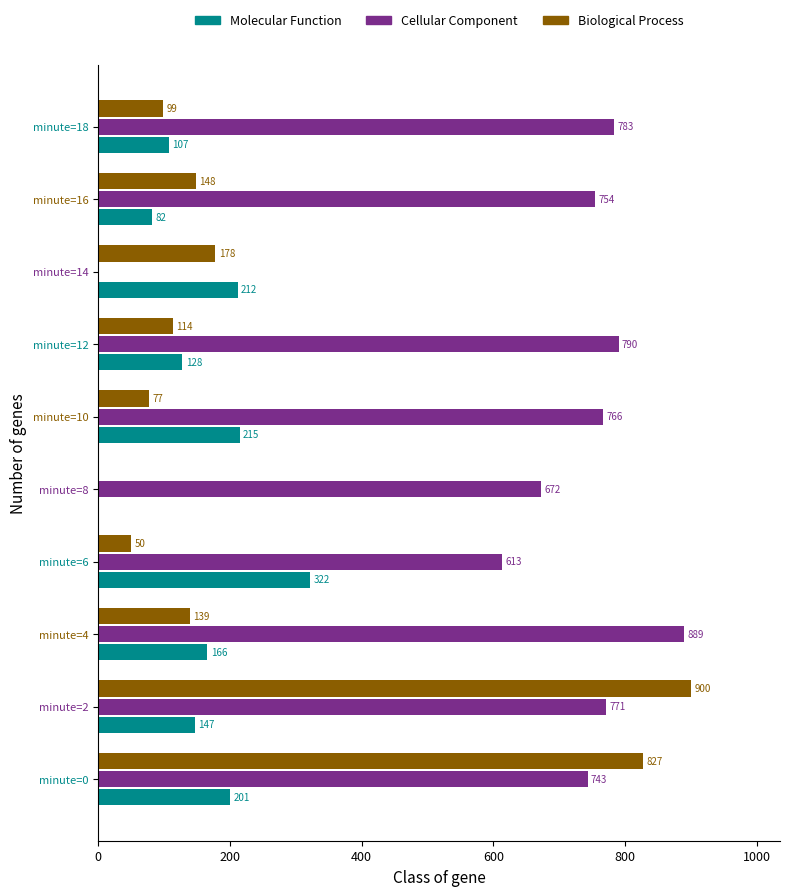

What is the sum of all Biological Process values?

2532